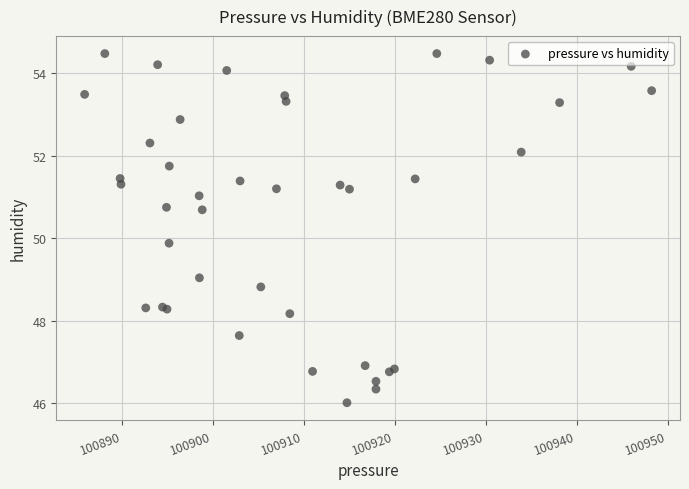

What Y value in the scatter plot is closest to 50?

49.9